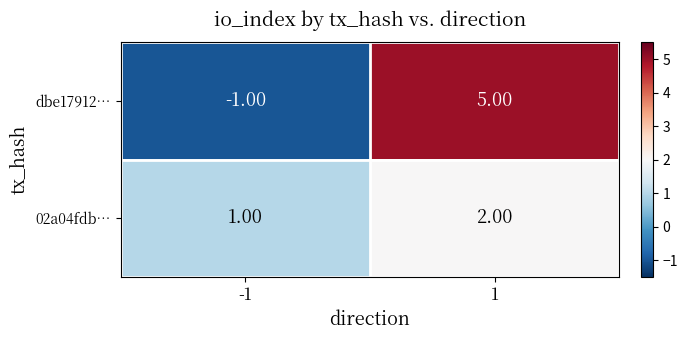

At 1, list the series in order from largest to smallest.

dbe17912…, 02a04fdb…